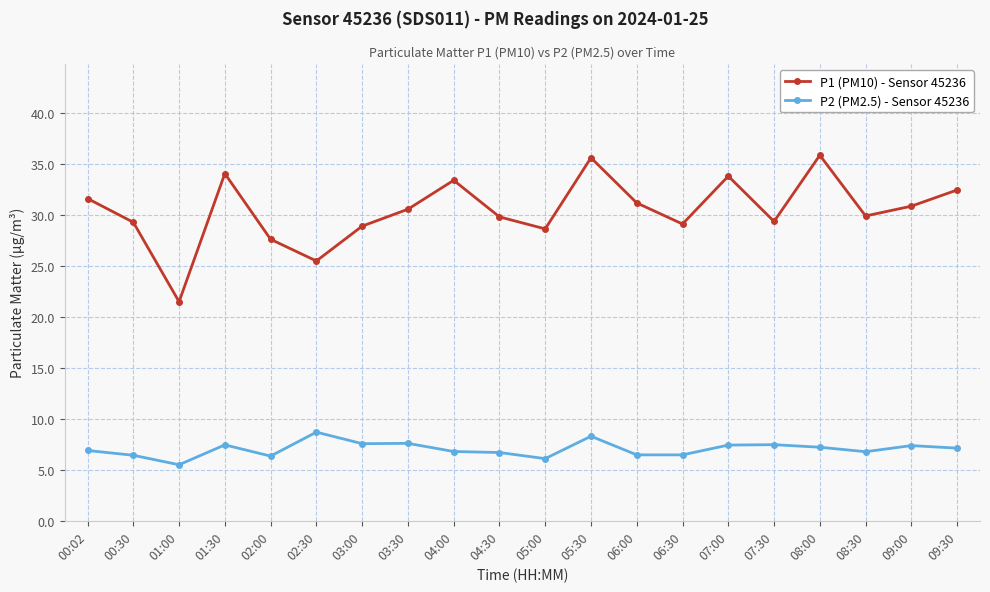

True or false: P2 (PM2.5) - Sensor 45236 and P1 (PM10) - Sensor 45236 intersect in this chart.

False